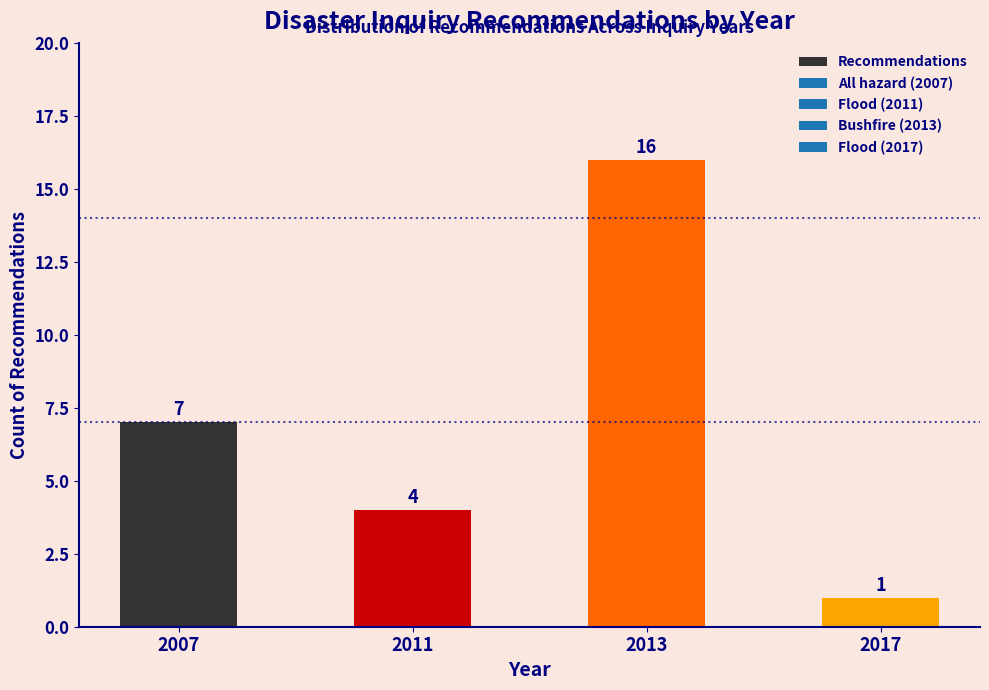

Reading left to right, extract all data points from this chart.

2007=7	2011=4	2013=16	2017=1